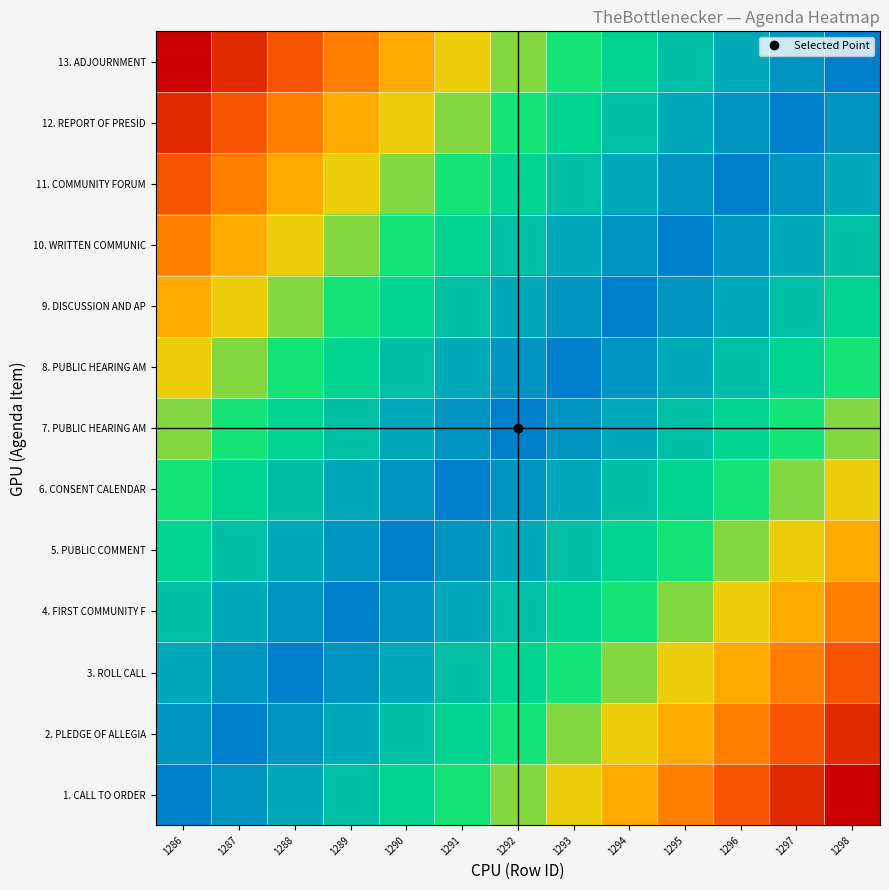

Rank the series at 1287 from lowest to highest value.

13. ADJOURNMENT, 12. REPORT OF PRESID, 11. COMMUNITY FORUM, 10. WRITTEN COMMUNIC, 9. DISCUSSION AND AP, 8. PUBLIC HEARING AM, 7. PUBLIC HEARING AM, 6. CONSENT CALENDAR, 5. PUBLIC COMMENT, 4. FIRST COMMUNITY F, 1. CALL TO ORDER, 3. ROLL CALL, 2. PLEDGE OF ALLEGIA